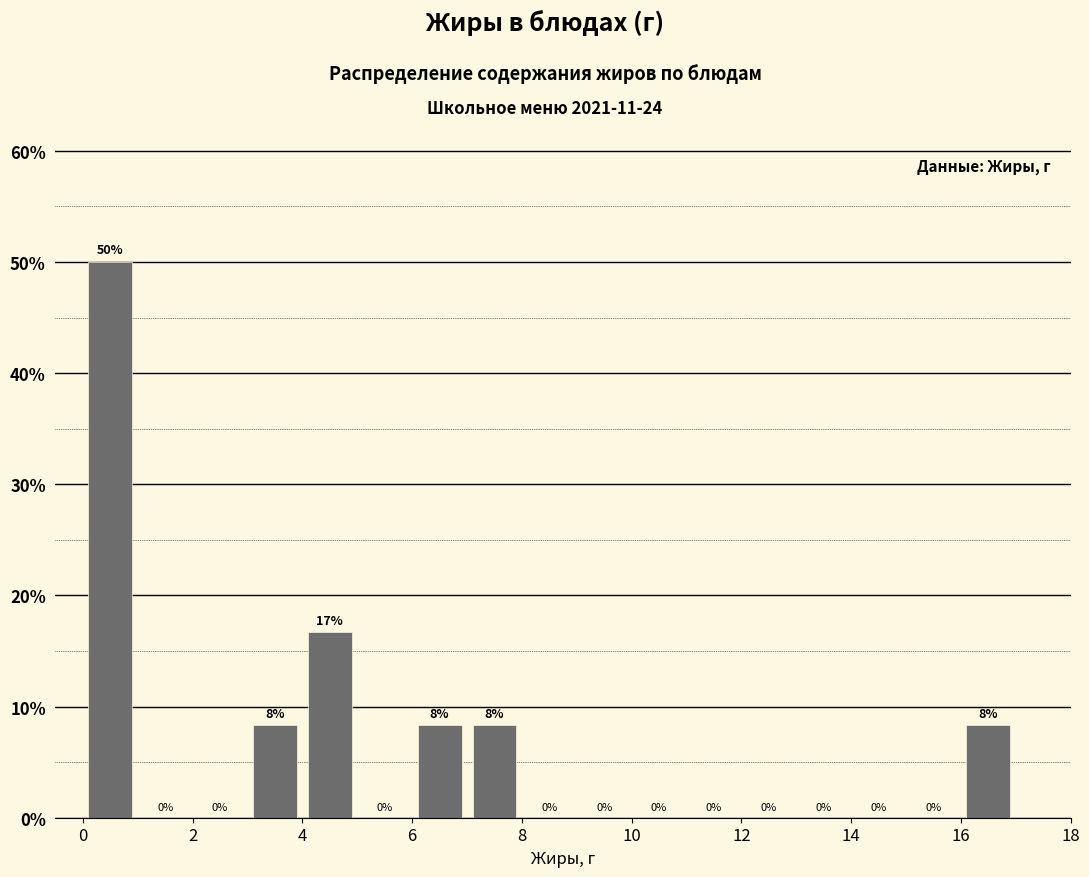

Over which range of the x-axis is the bar tallest?

0 to 1